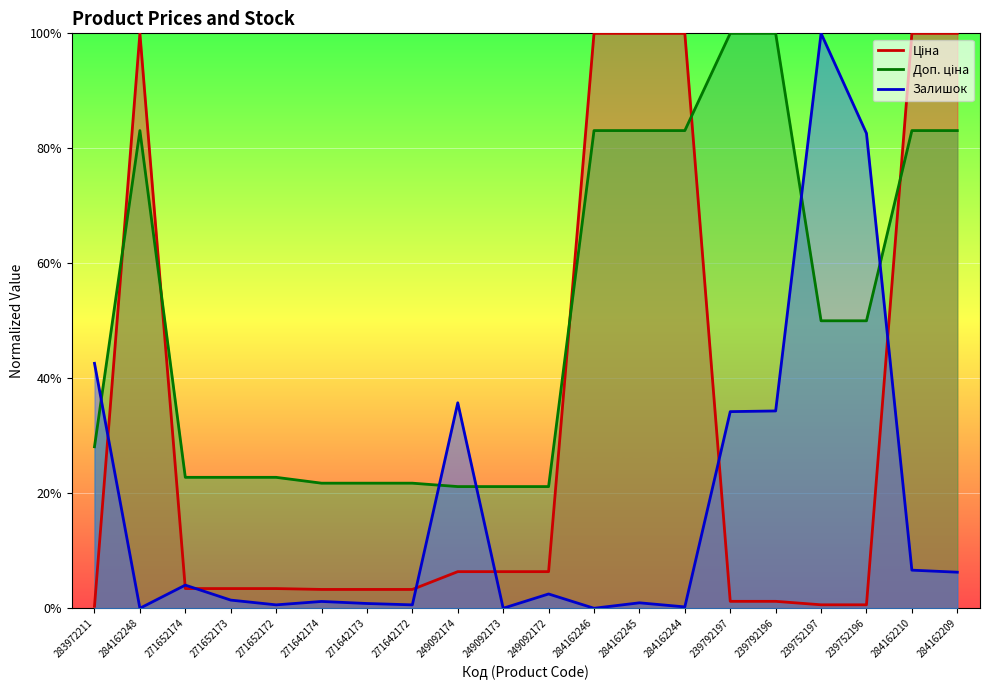

What is the difference between the Доп. ціна values at 239792196 and 283972211?

0.7